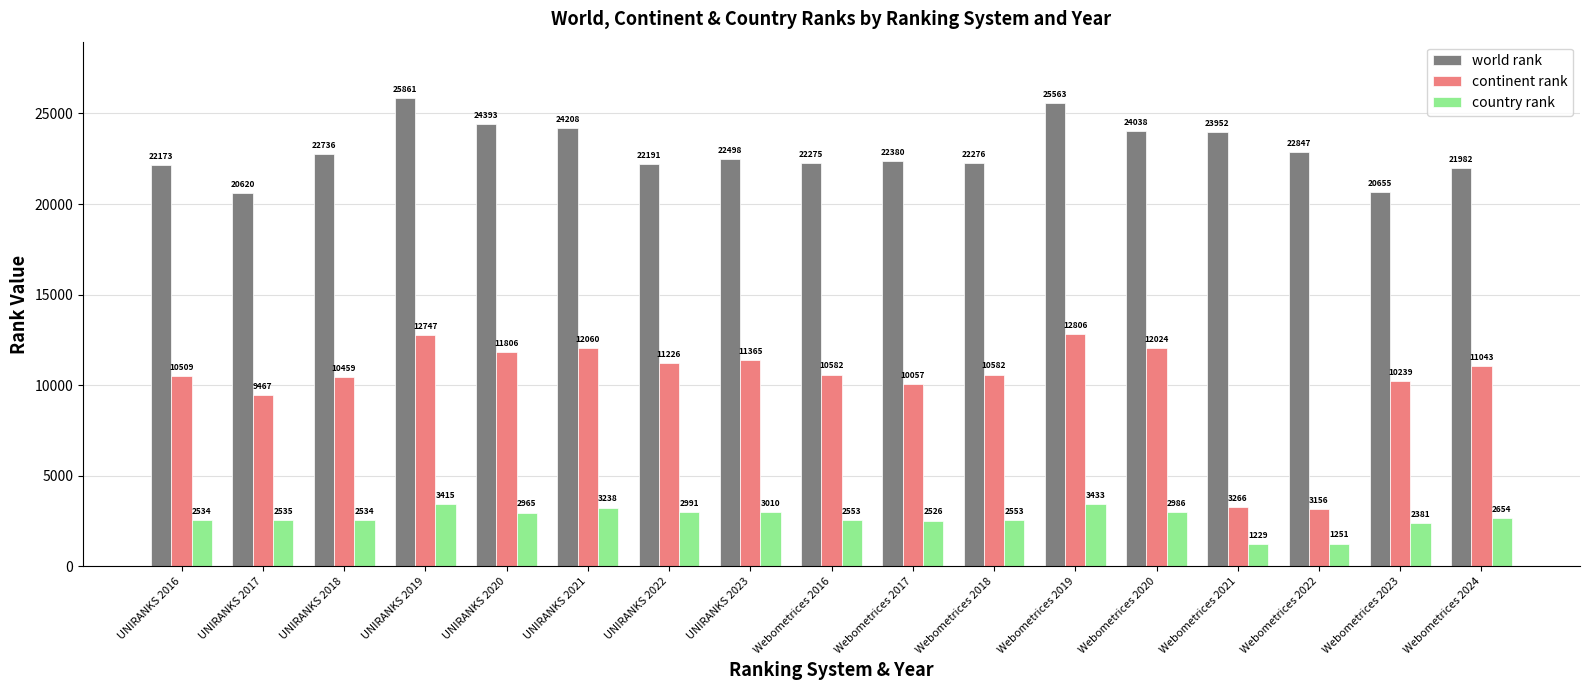

Reading left to right, transcribe all the data shown in this chart.

world rank: 22173	20620	22736	25861	24393	24208	22191	22498	22275	22380	22276	25563	24038	23952	22847	20655	21982
continent rank: 10509	9467	10459	12747	11806	12060	11226	11365	10582	10057	10582	12806	12024	3266	3156	10239	11043
country rank: 2534	2535	2534	3415	2965	3238	2991	3010	2553	2526	2553	3433	2986	1229	1251	2381	2654